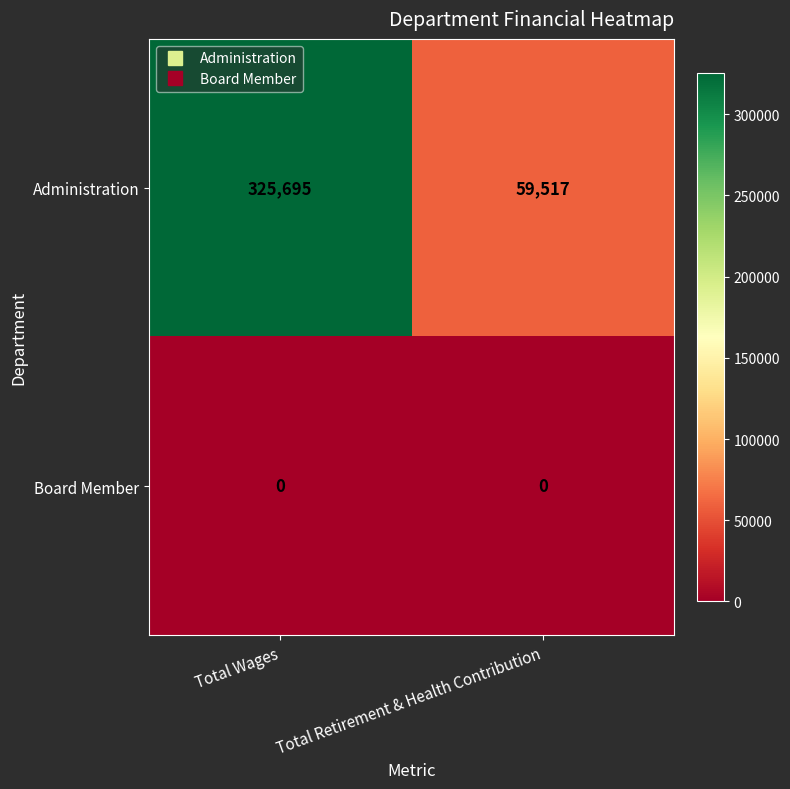

Rank the series by their maximum value, from lowest to highest.

Board Member, Administration